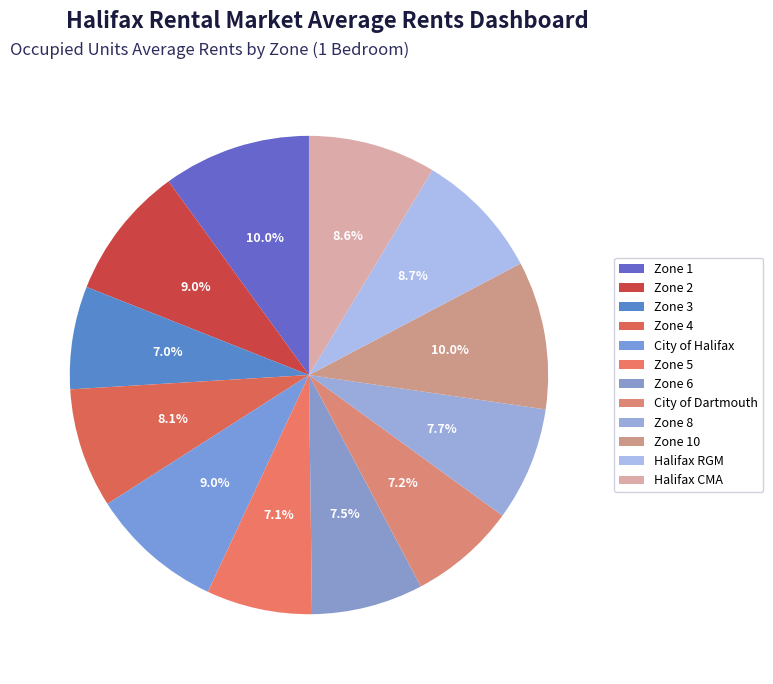

Is there a majority slice in this chart?

No